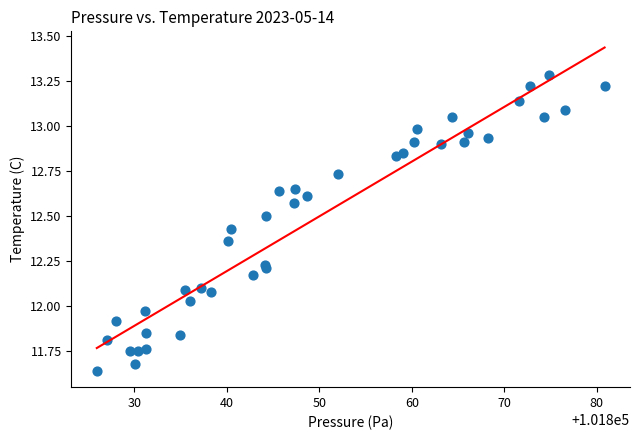

What is the range of Y values (max minus min)?

1.6